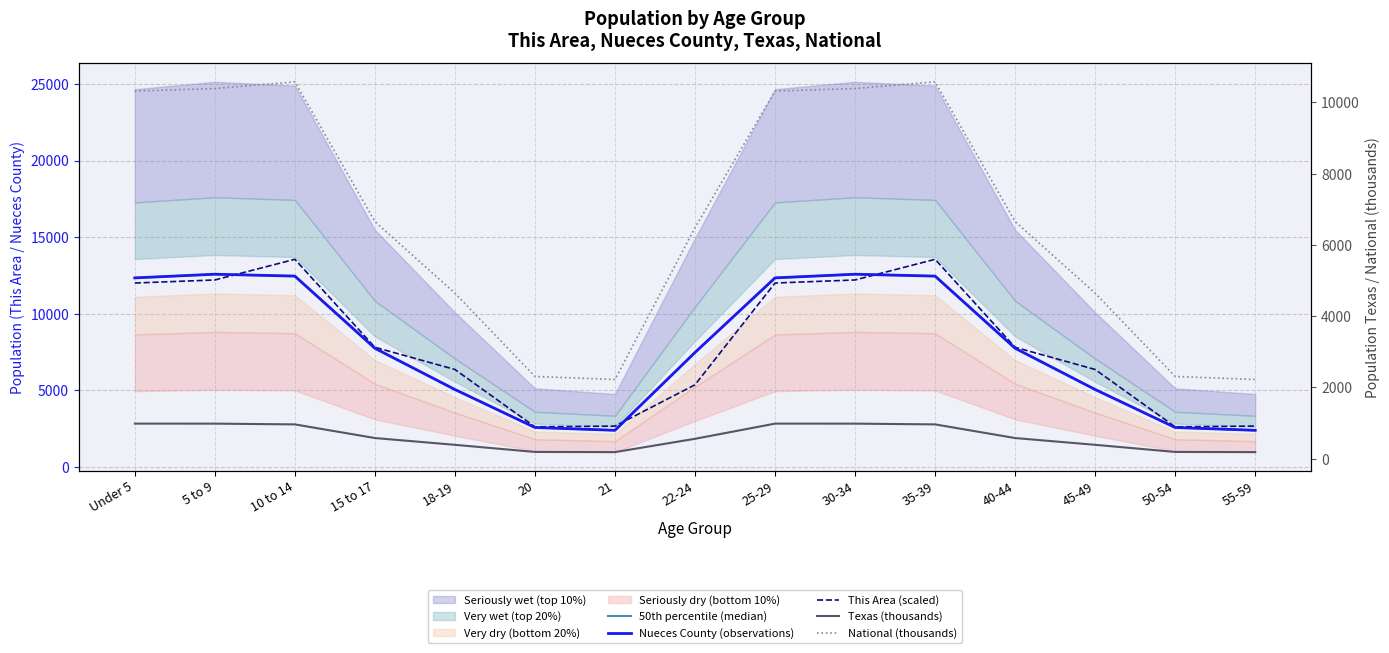

Which label corresponds to the smallest value in the chart?

21